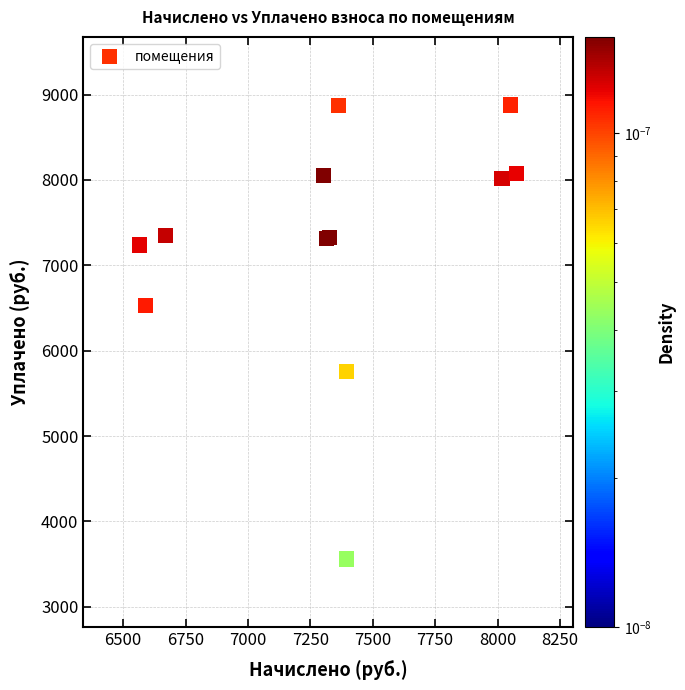

What Y value in the scatter plot is closest to 6219?

6532.2